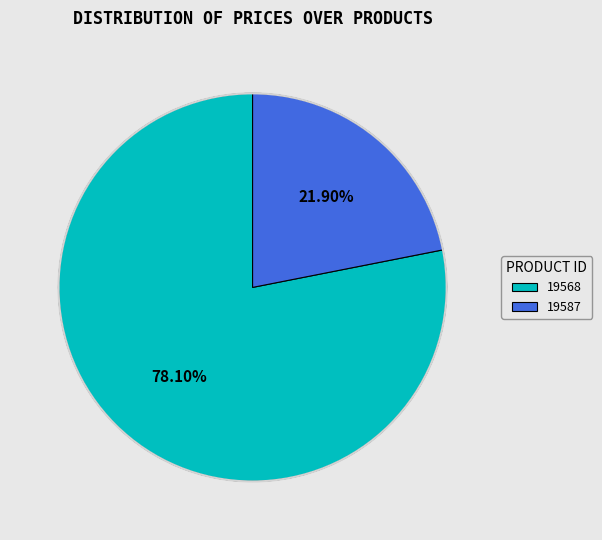

To the nearest percent, what is the difference between the 19587 and 19568 slice percentages?

56%